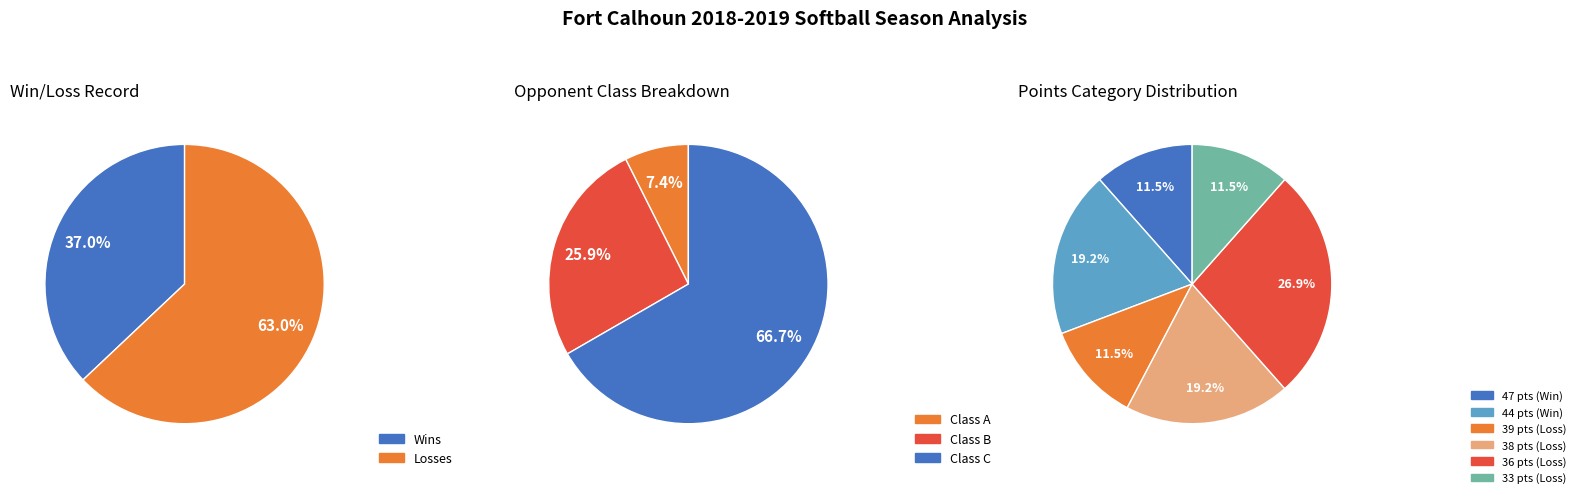

Which category has the smallest portion of the pie?

Wins